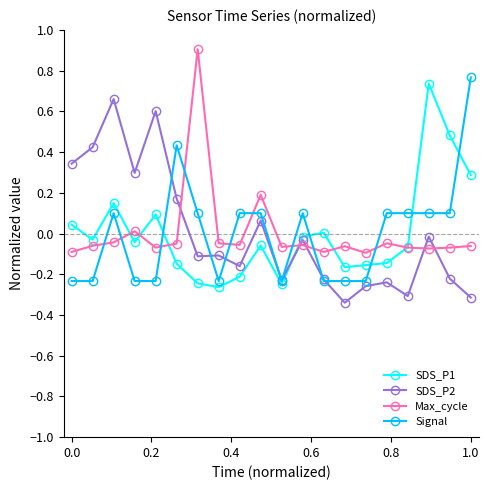

True or false: SDS_P2 has more than 0 interior local peaks.

True